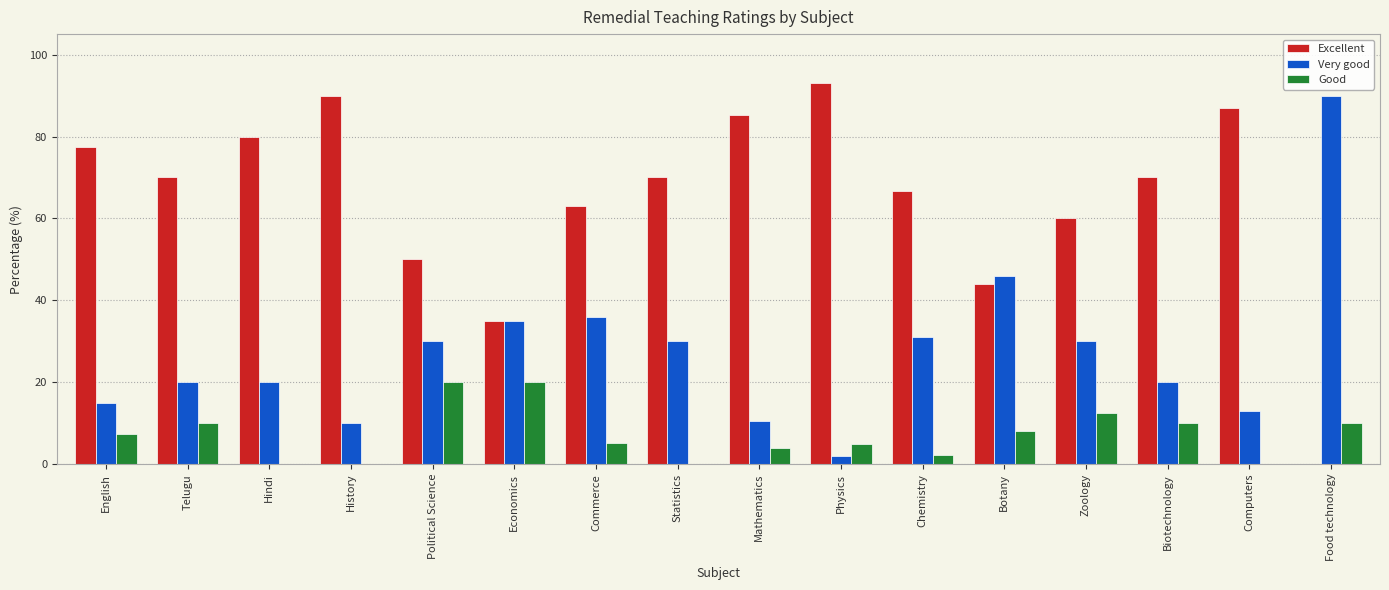

What is the greatest value displayed?

93.0